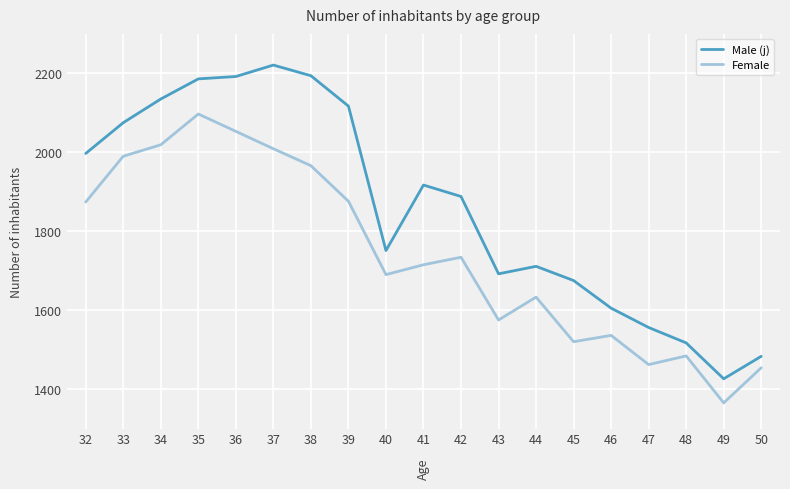

What is the difference between the maximum and second lowest values in the Female series?

643